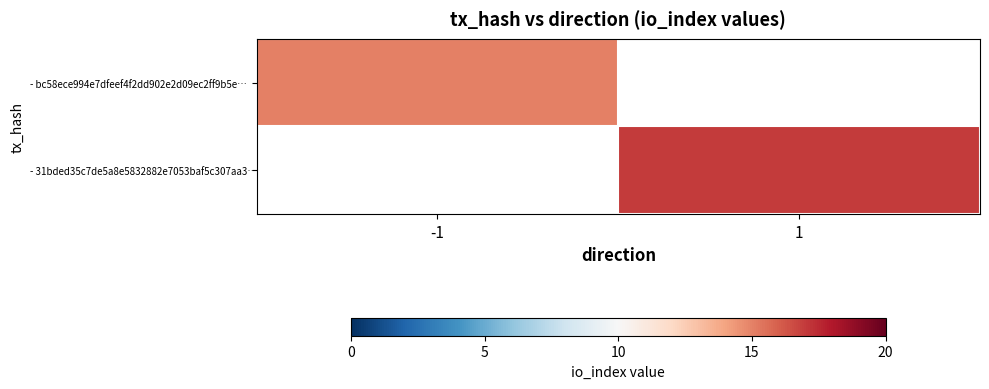

What is the maximum value for - bc58ece994e7dfeef4f2dd902e2d09ec2ff9b5e…?

15.0